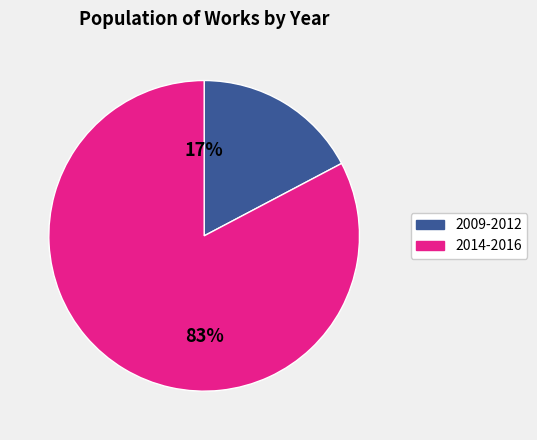

Is there a majority slice in this chart?

Yes